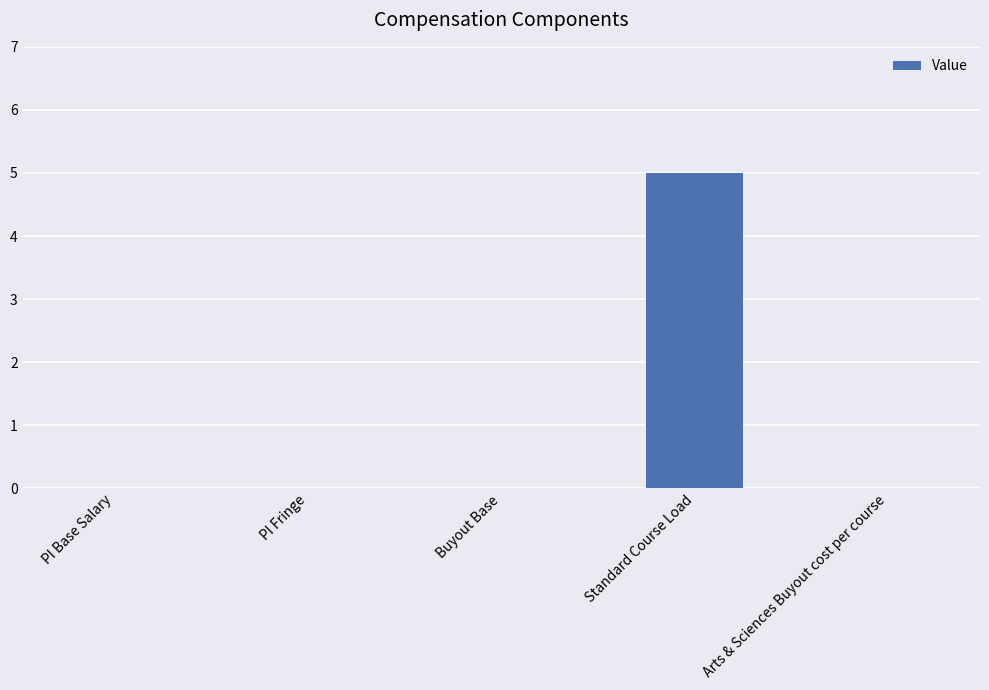

What is the sum of all values?

5